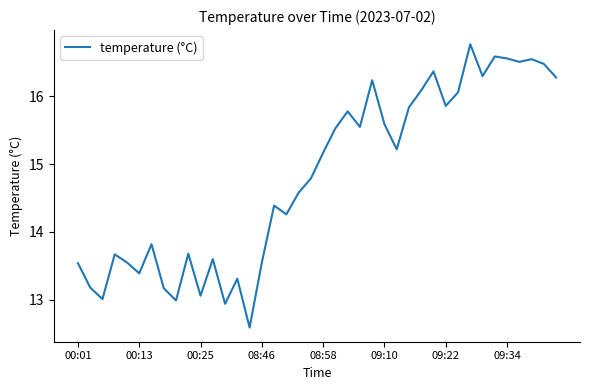

What is the greatest value displayed?

16.8